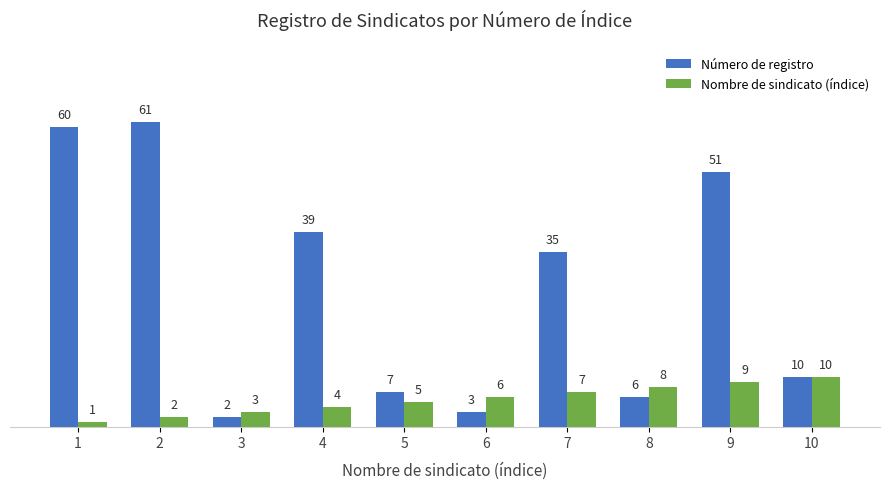

How many data points in Nombre de sindicato (índice) are less than 6?

5